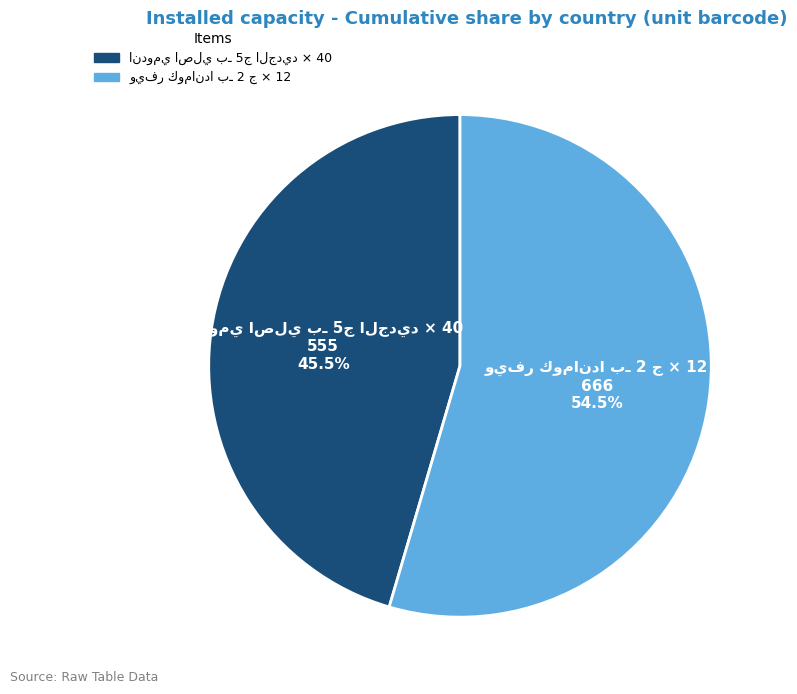

Does any single category account for the majority?

Yes